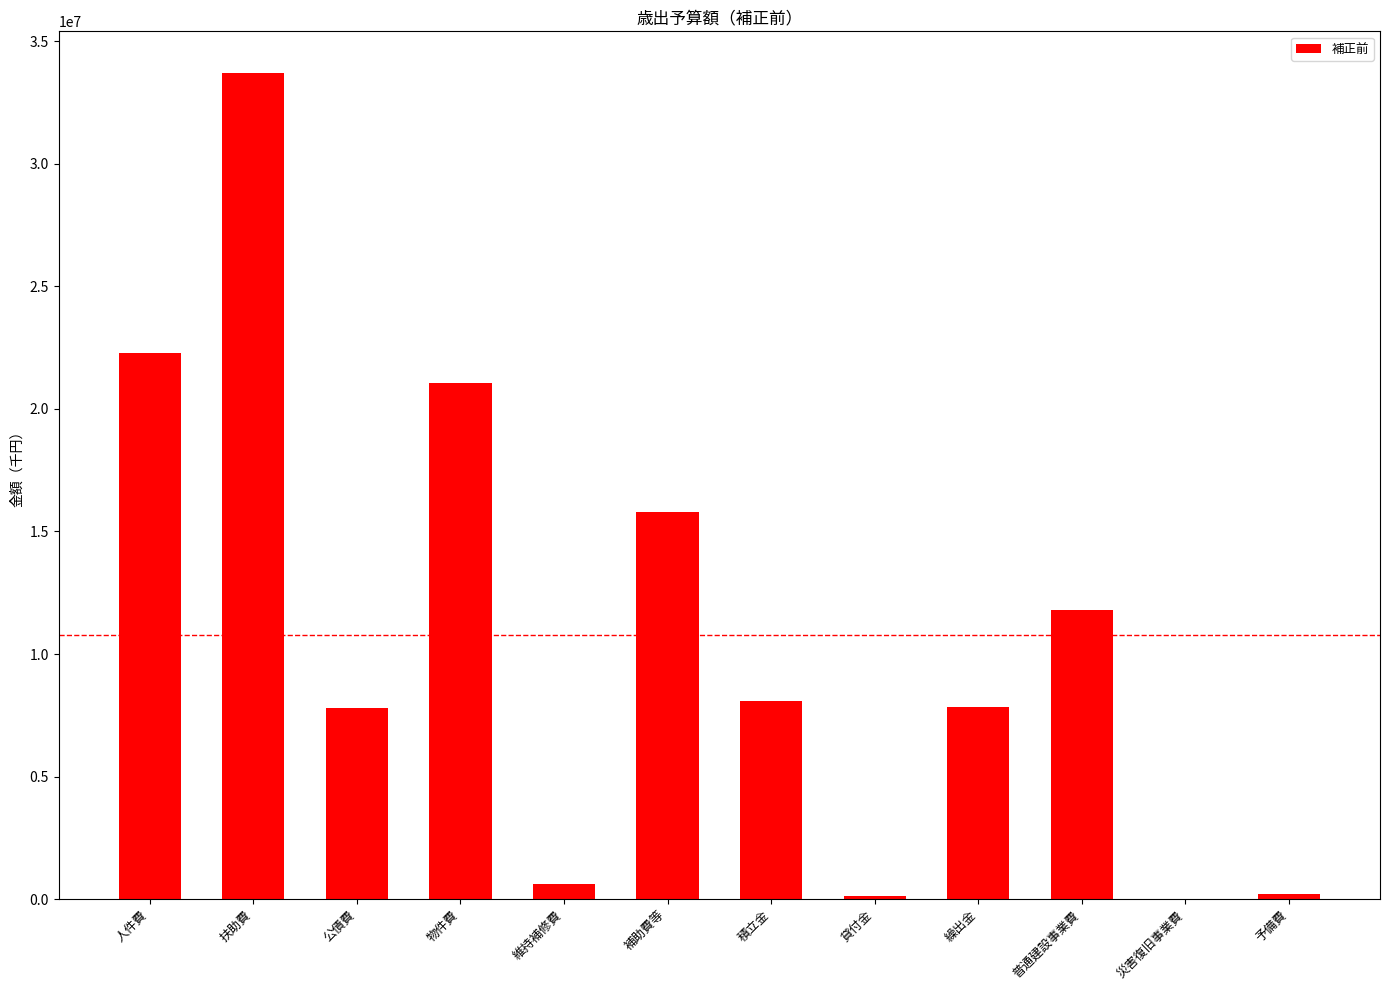

What is the ratio of the value at 扶助費 to the value at 人件費?

1.5